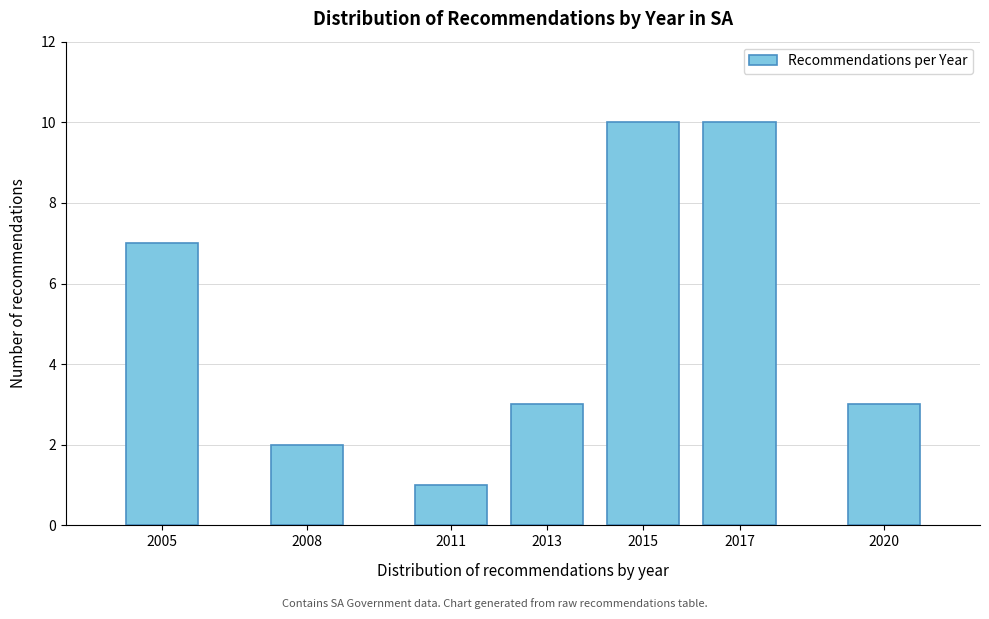

Reading left to right, extract all data points from this chart.

2005=7	2008=2	2011=1	2013=3	2015=10	2017=10	2020=3